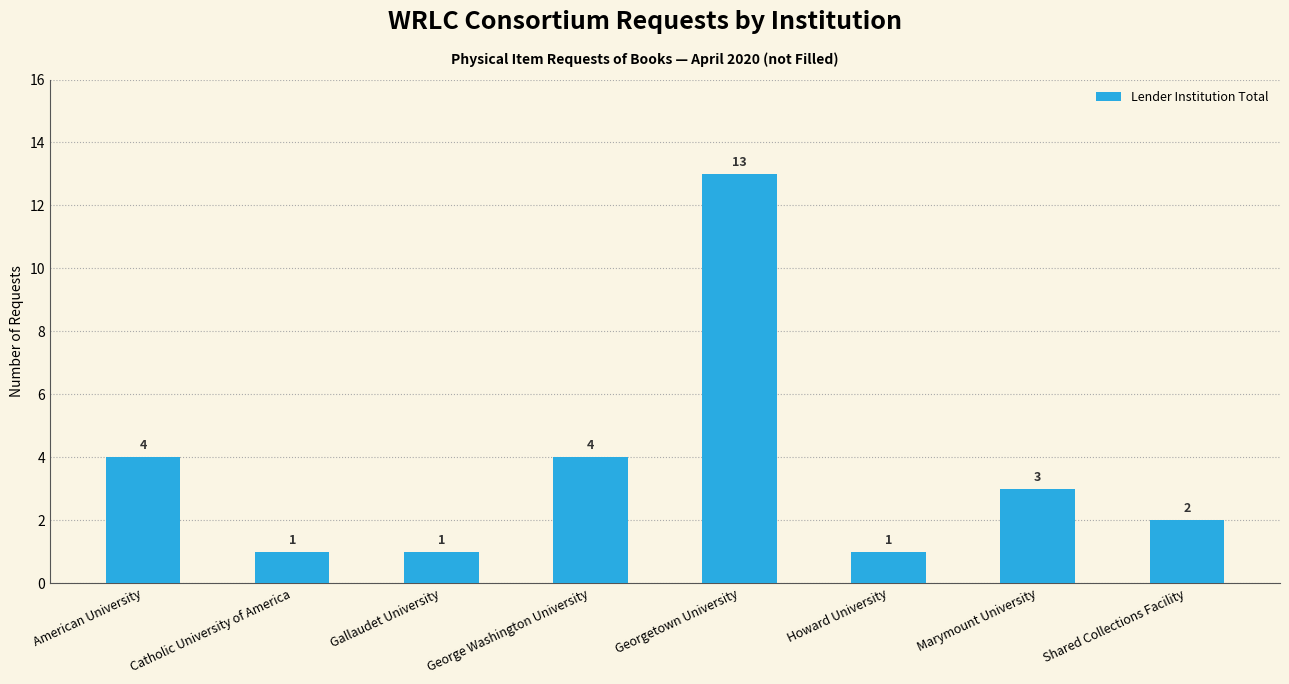

What value does the data have at Georgetown University?

13